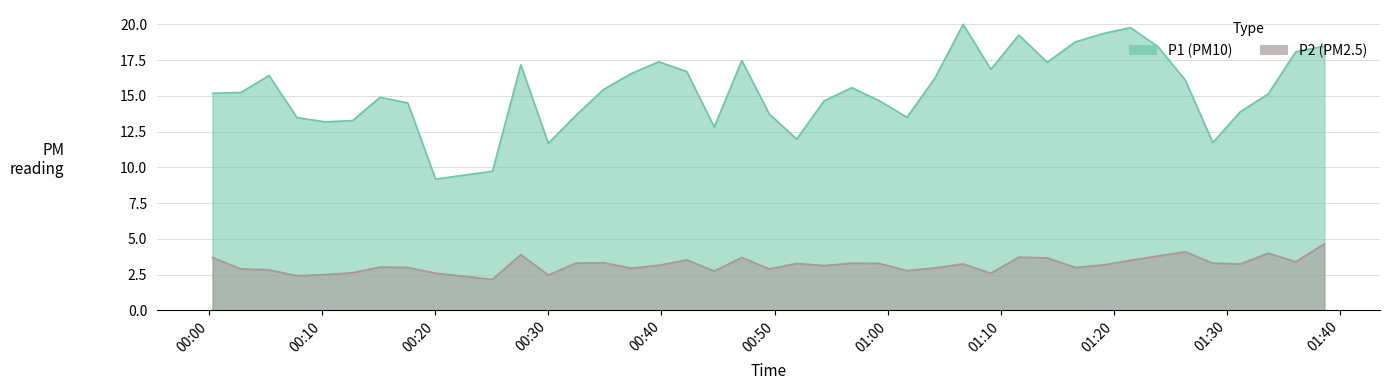

True or false: P2 and P1 intersect in this chart.

False